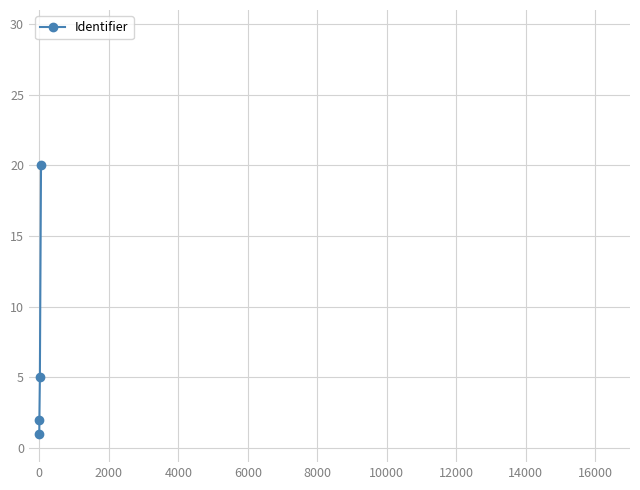

What is the difference between the maximum and second lowest values?

18